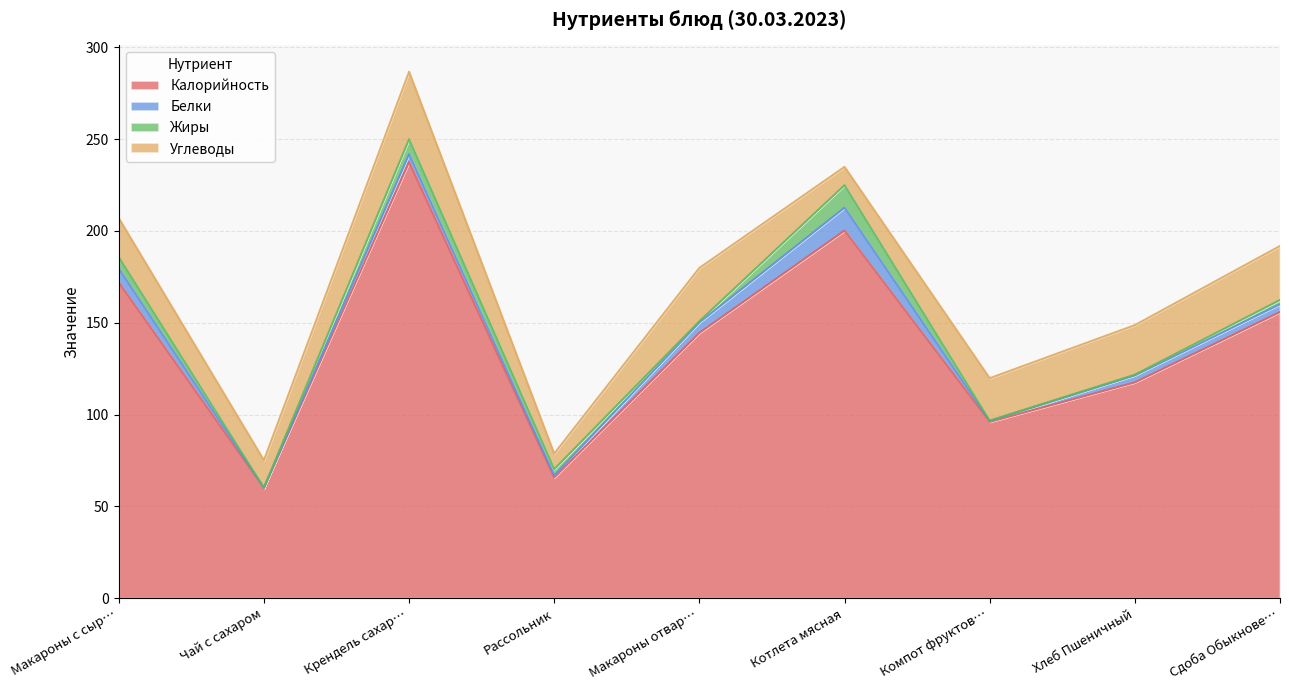

Which series ends up on top after the final intersection of Жиры and Углеводы?

Углеводы